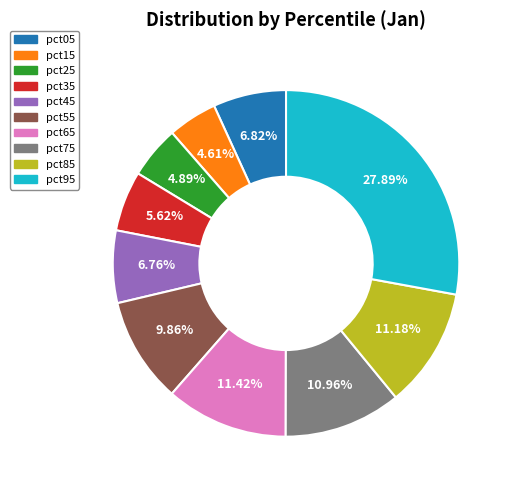

To the nearest percent, what portion does pct35 represent?

6%